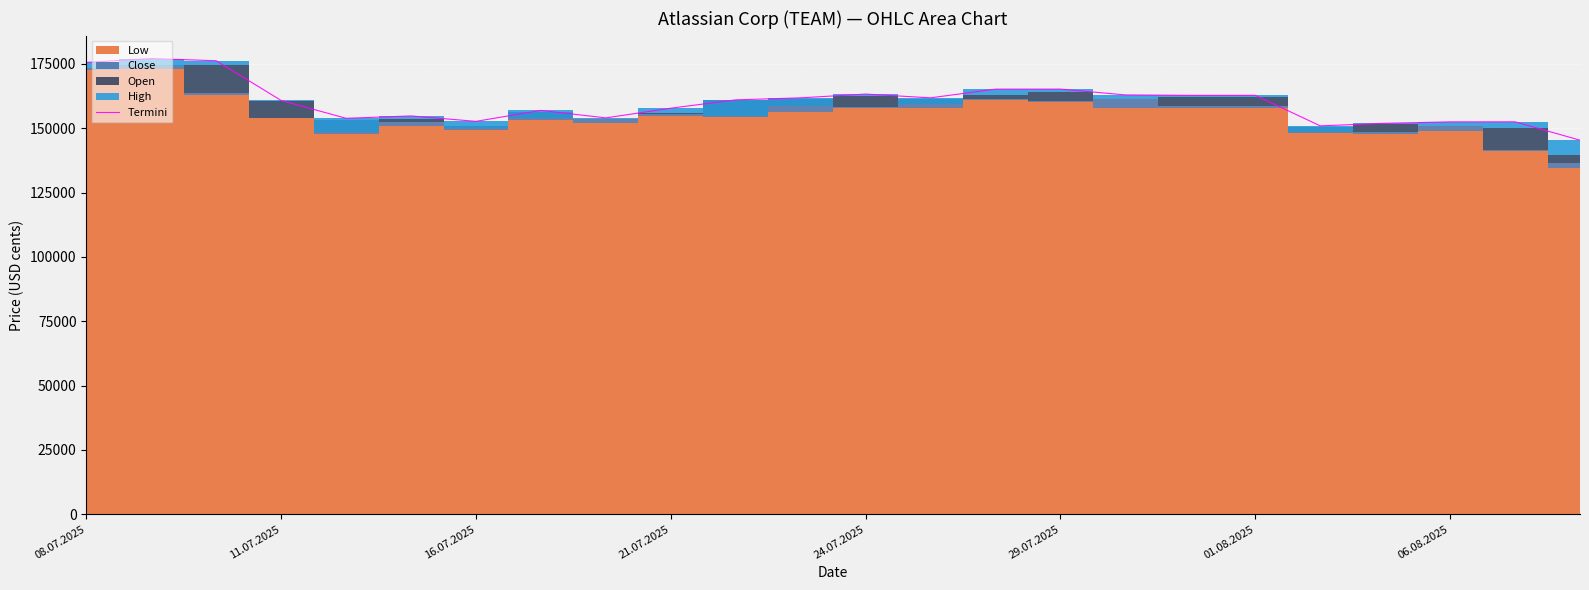

The value at 24.07.2025 is 258958. True or false?

False